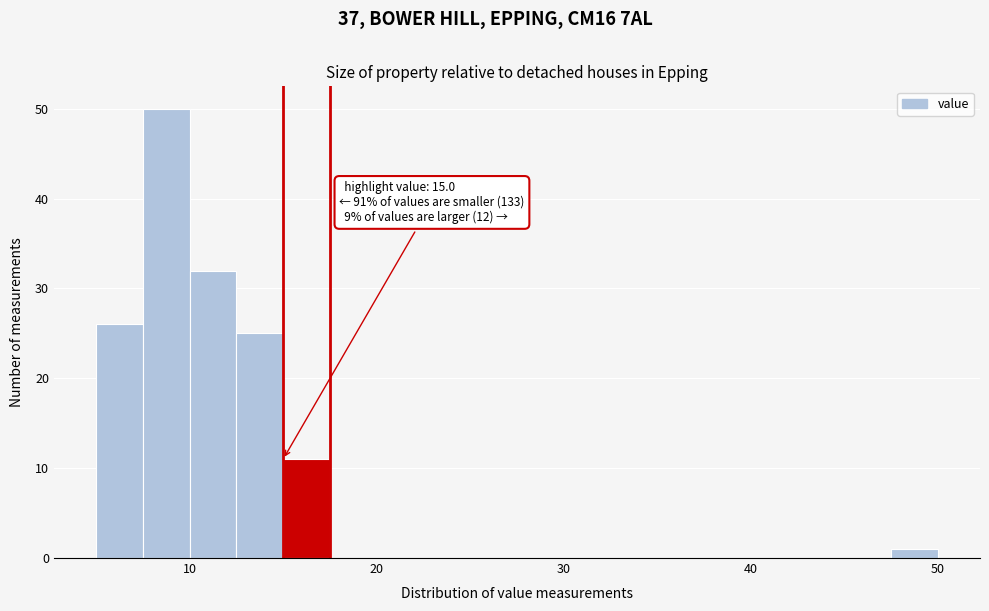

Read against the x-axis, roughly where is the centre of the tallest bar?

9